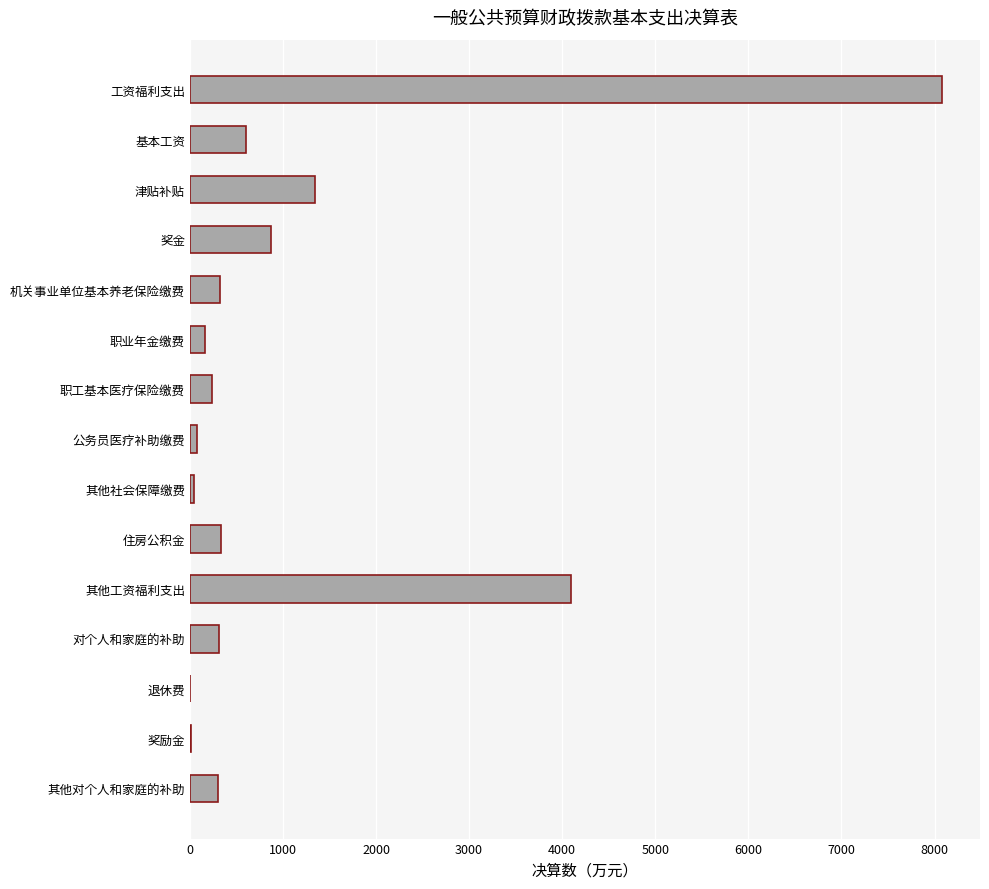

Which has a higher value, 公务员医疗补助缴费 or 住房公积金?

住房公积金